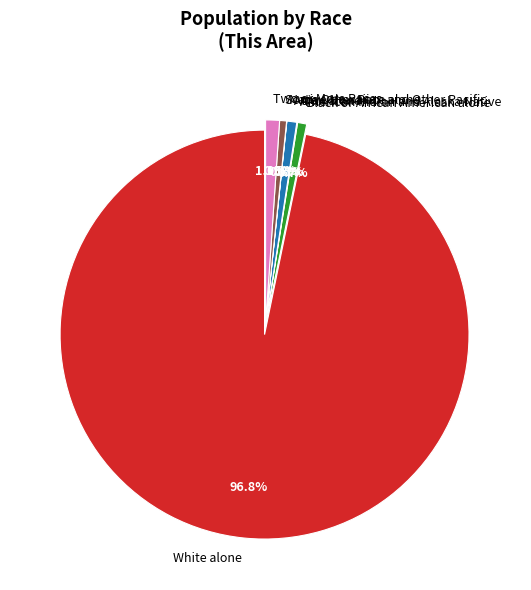

True or false: Asian alone accounts for 11% of the total.

False